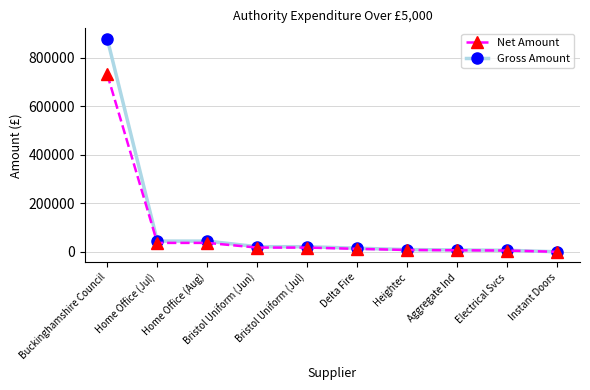

Which series has the largest range (max minus min)?

Gross Amount